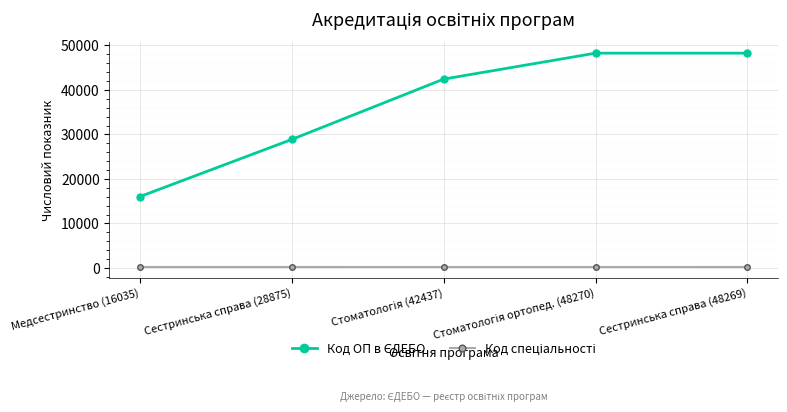

What is the maximum value shown in the chart?

48270